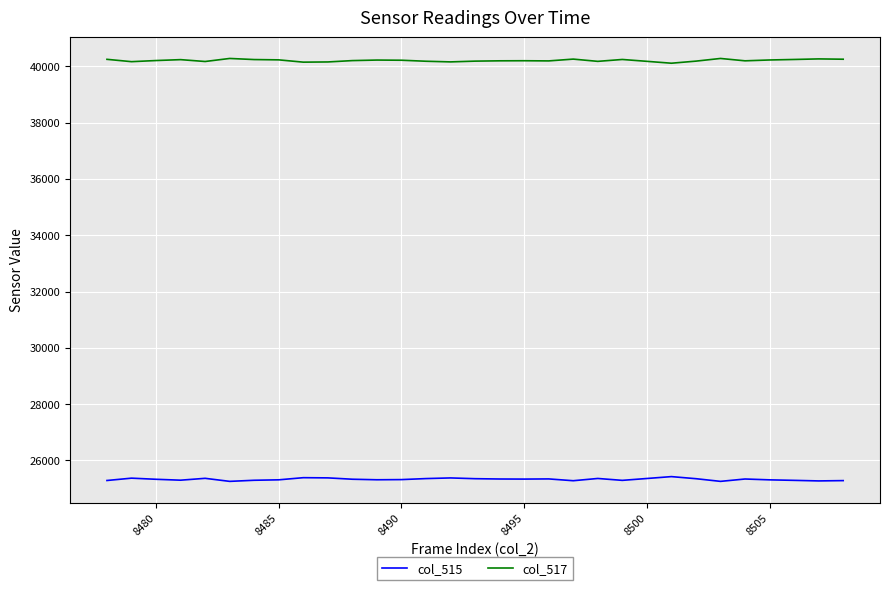

True or false: col_515 and col_517 cross at least once.

False